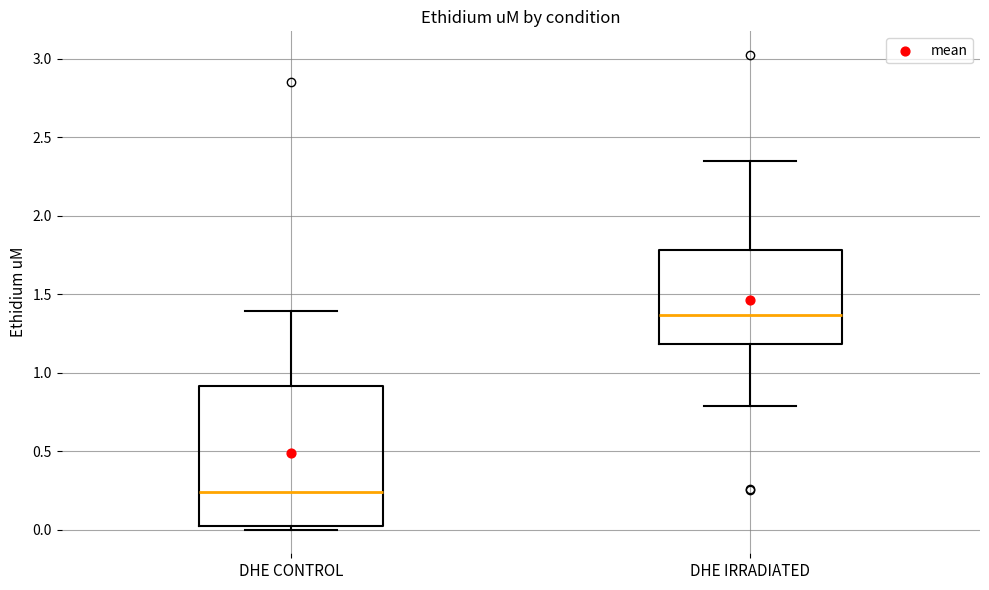

Where does the median line of the box for DHE CONTROL sit on the y-axis? The values are not printed on the chart, so give them approximately, as read against the axis.

0.25